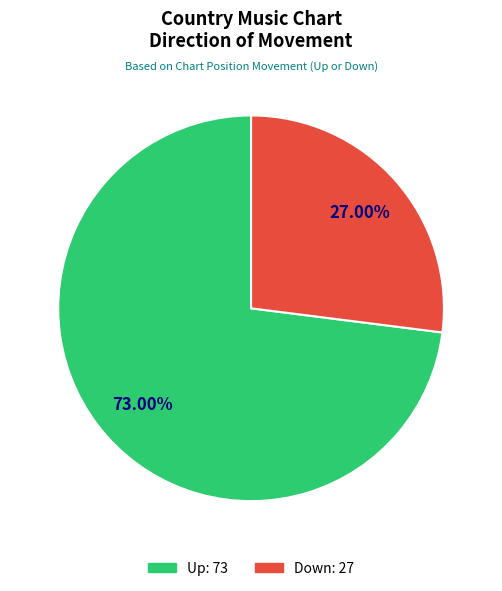

Which category has the biggest portion of the pie?

Up